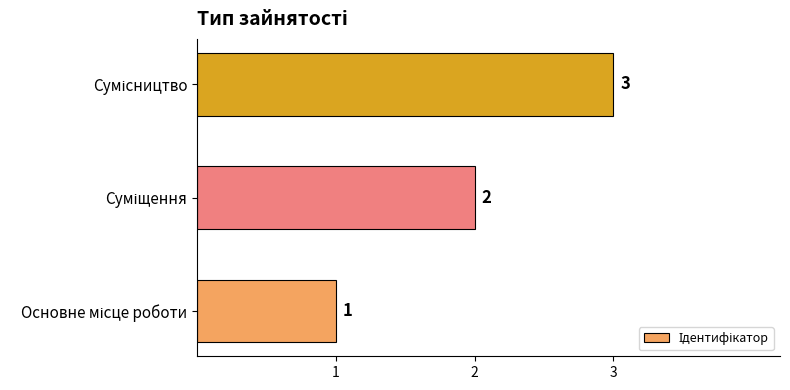

What is the smallest value displayed?

1